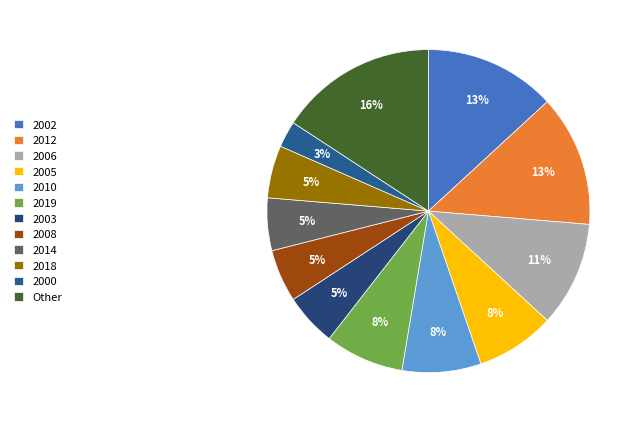

True or false: 2010 accounts for 8% of the total.

True